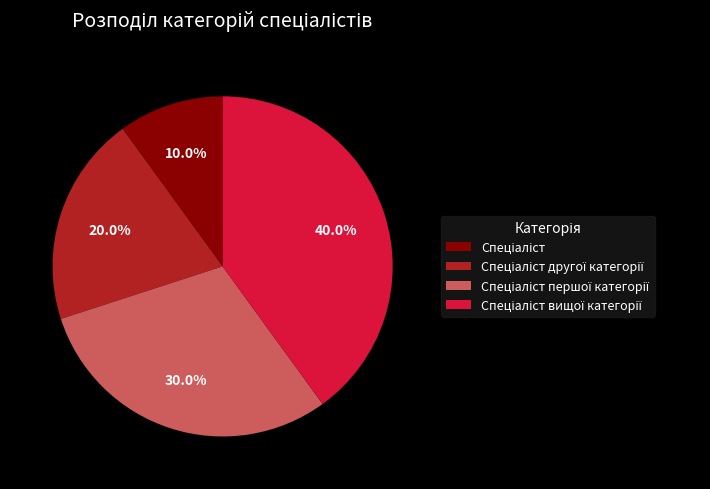

To the nearest percent, what is the average slice percentage?

25%